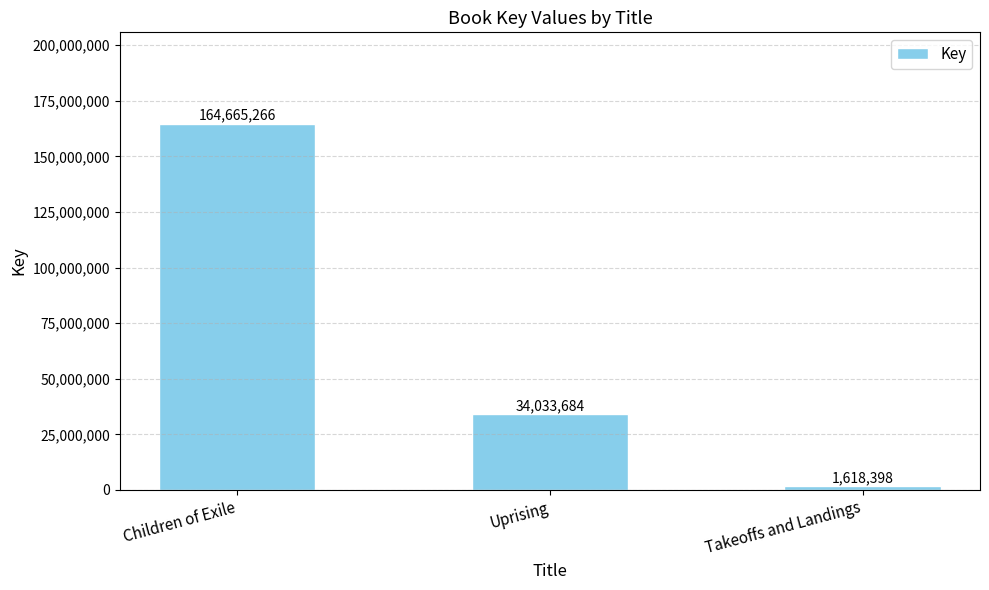

Reading left to right, what are all the values shown in this chart?

Children of Exile=164665266	Uprising=34033684	Takeoffs and Landings=1618398